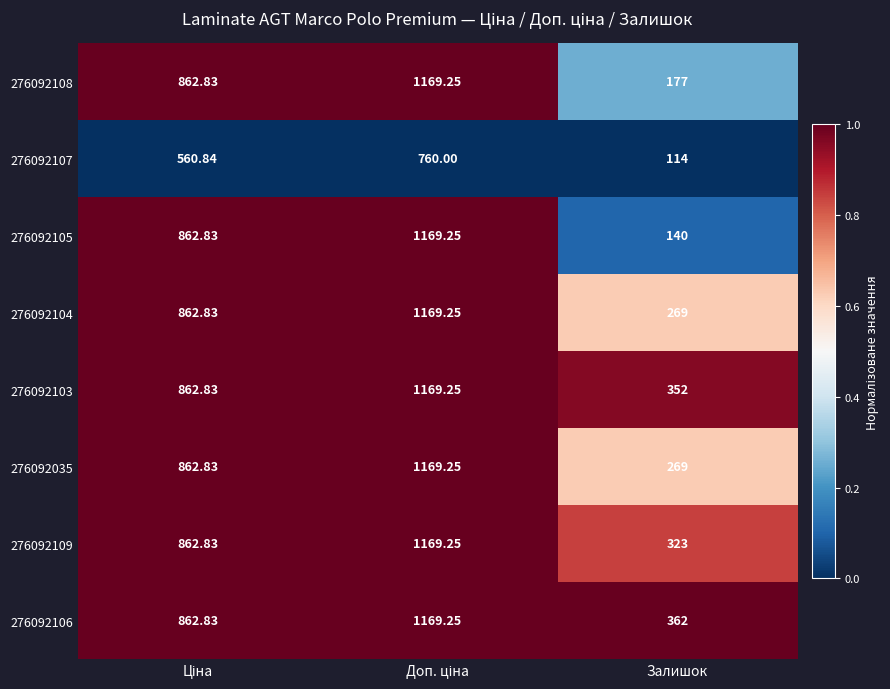

Is the value of 276092108 at Залишок greater than the value of 276092109 at Залишок?

No